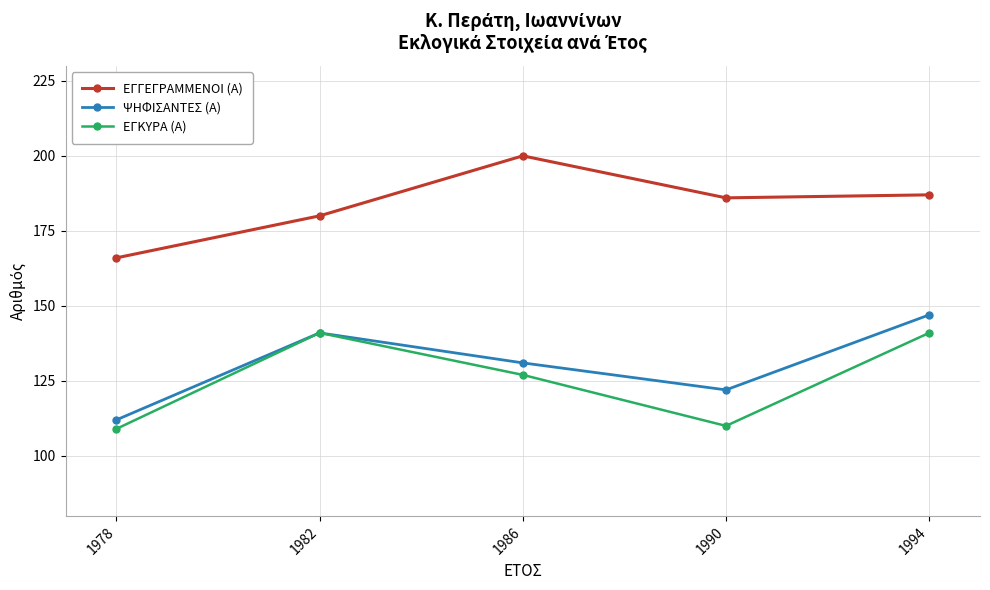

How many lines are shown in the chart?

3